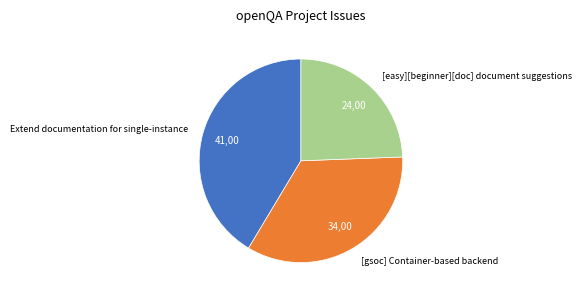

The [easy][beginner][doc] document suggestions slice represents 32% of the pie. True or false?

False